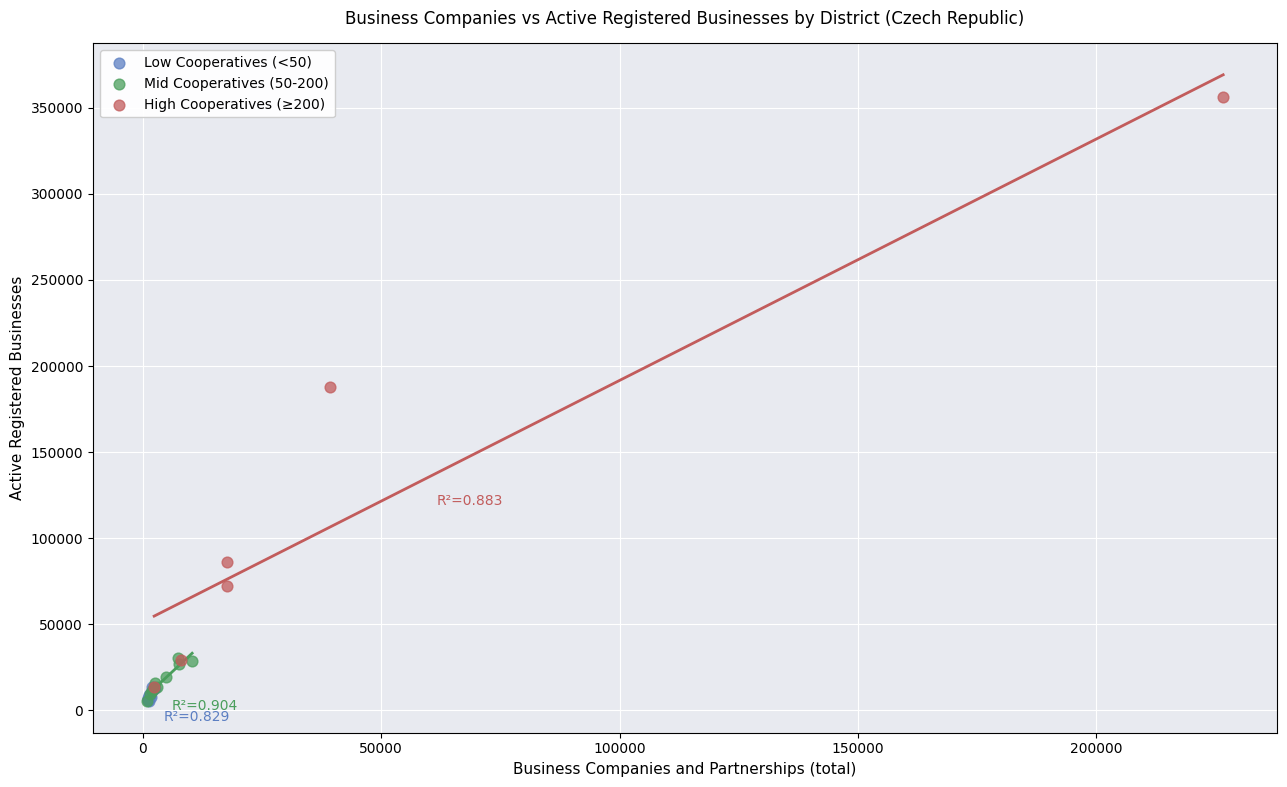

Which series has the largest Y range (max minus min)?

High Cooperatives (≥200)